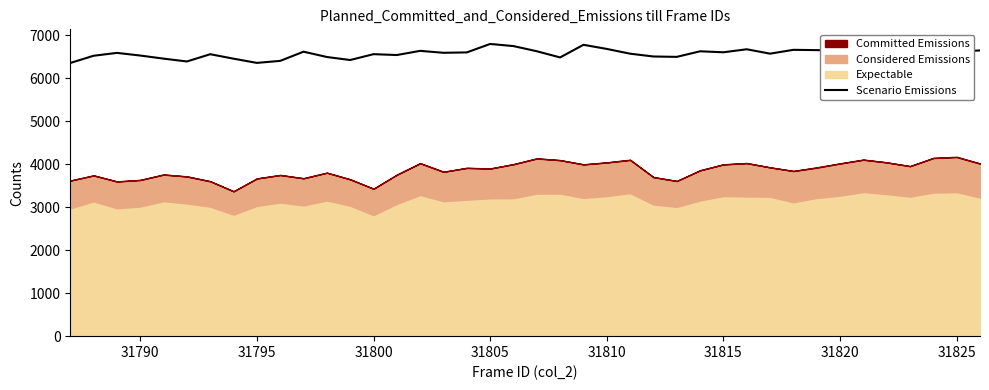

How many points are lower than both their immediate neighbors (excluding endpoints)?

11